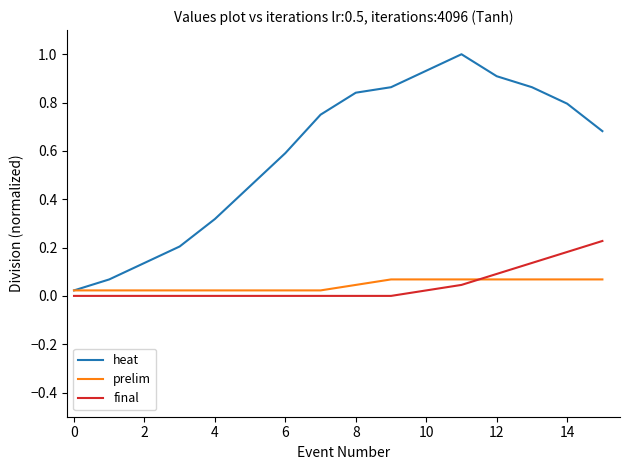

Rank the series by their maximum value, from highest to lowest.

heat, final, prelim